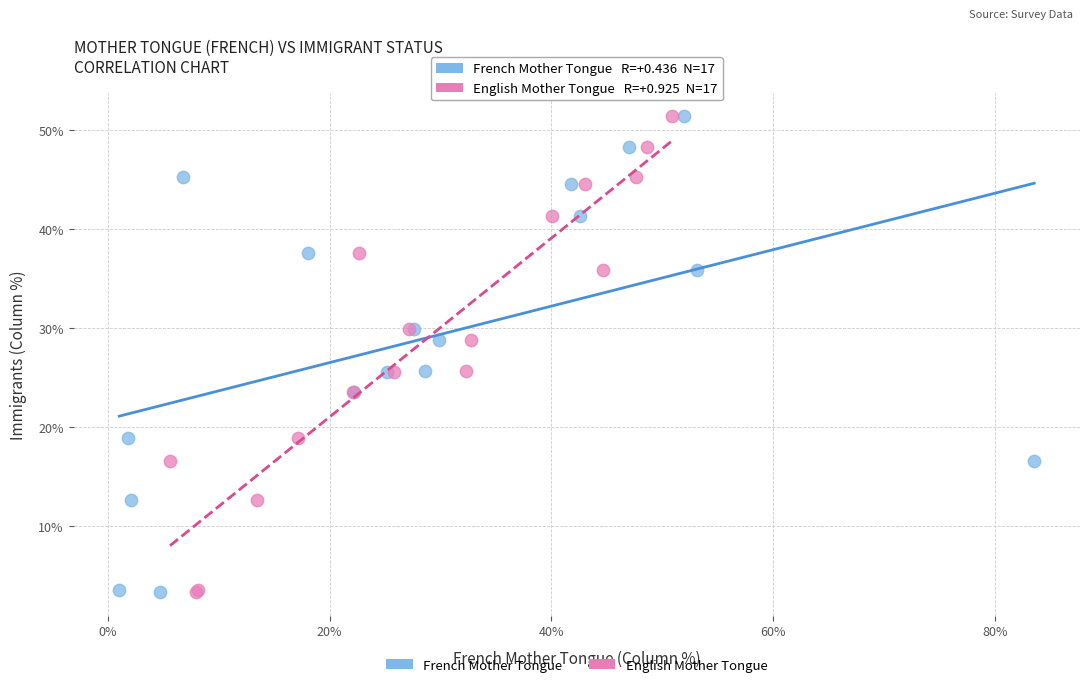

What are all the series names shown in the legend?

French Mother Tongue, English Mother Tongue